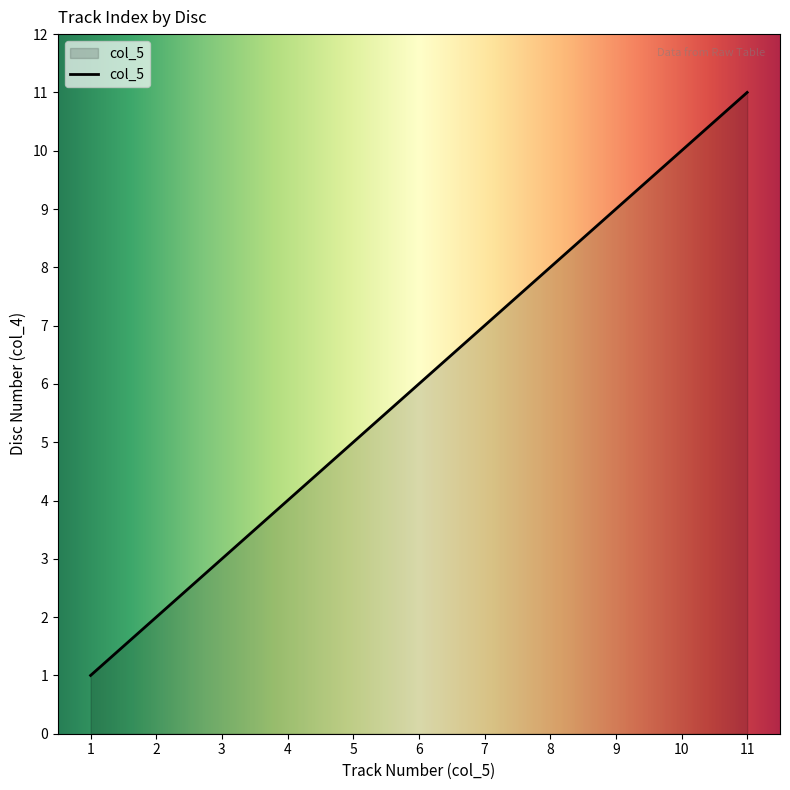

The chart shows a value of 6 at 8. True or false?

False